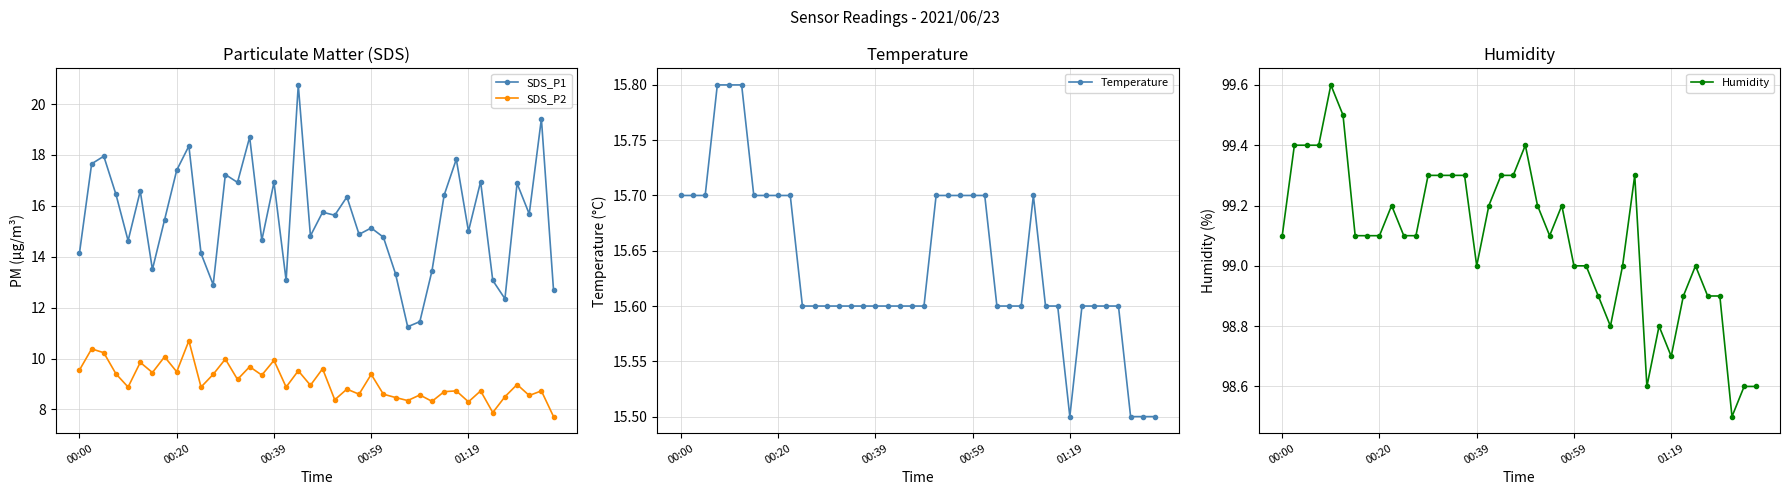

Which series changed the most between 25 and 33?

SDS_P1